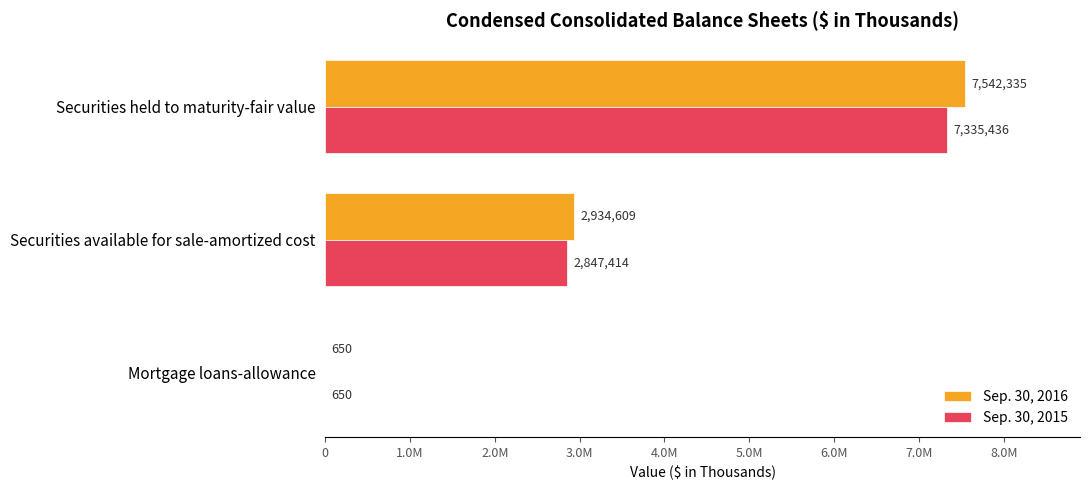

Which series has the largest range (max minus min)?

Sep. 30, 2016